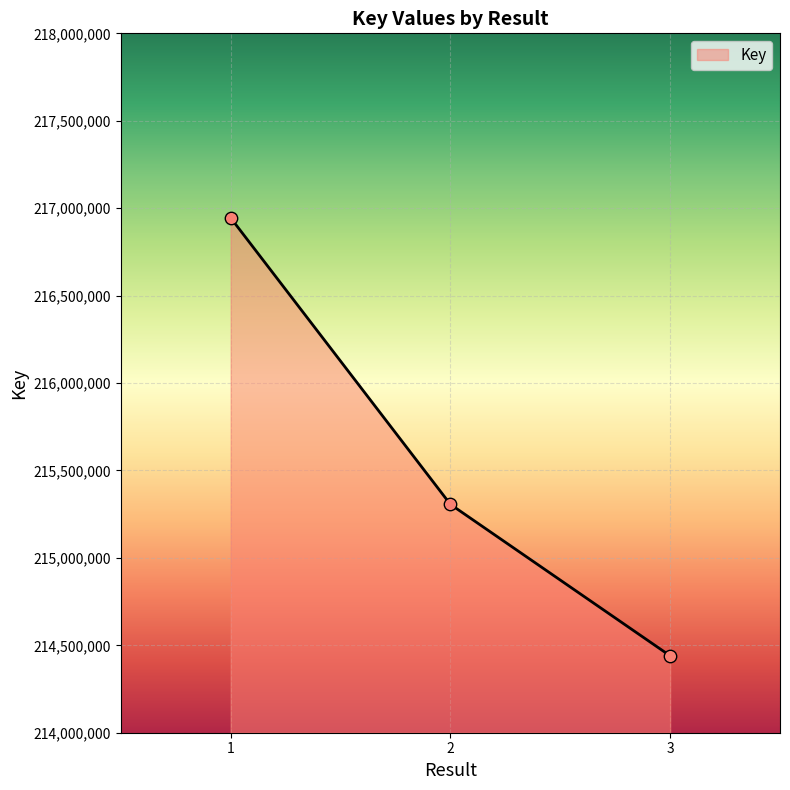

What is the change in value from 2 to 3?

-866308